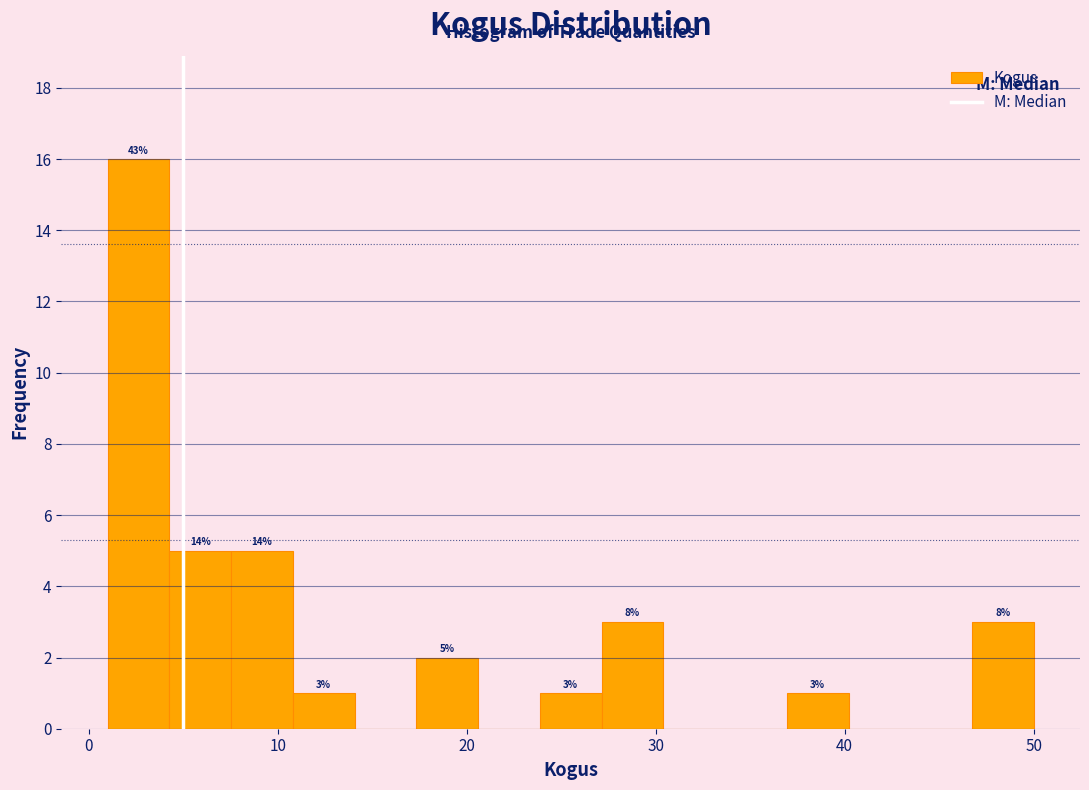

Read against the x-axis, roughly where is the centre of the tallest bar?

3